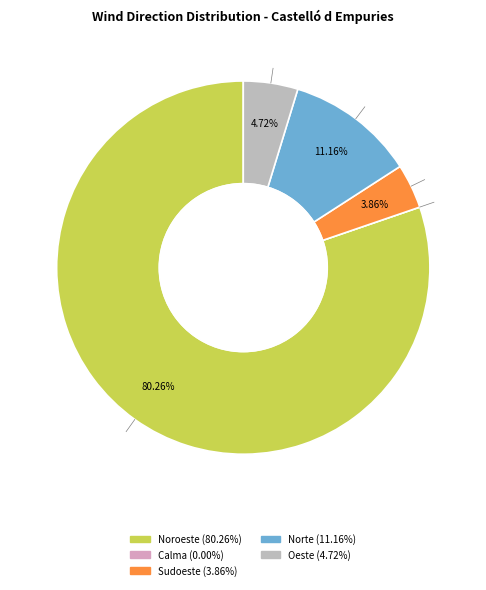

Is there a majority slice in this chart?

Yes